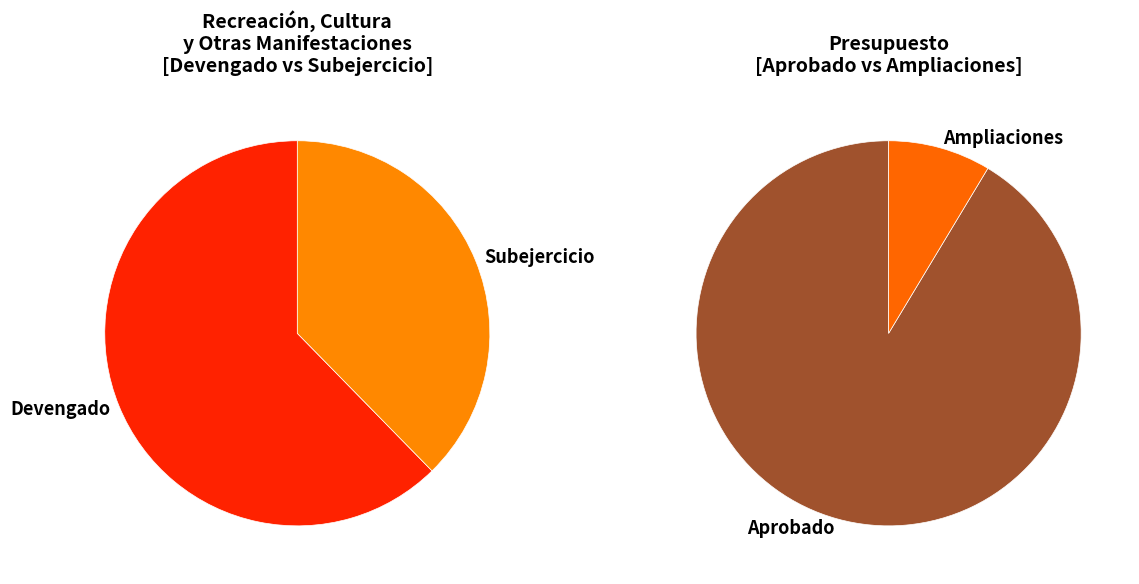

Approximately how many times larger is the value at Subejercicio compared to Recreación, Cultura y Otras Manifestaciones?

0.6